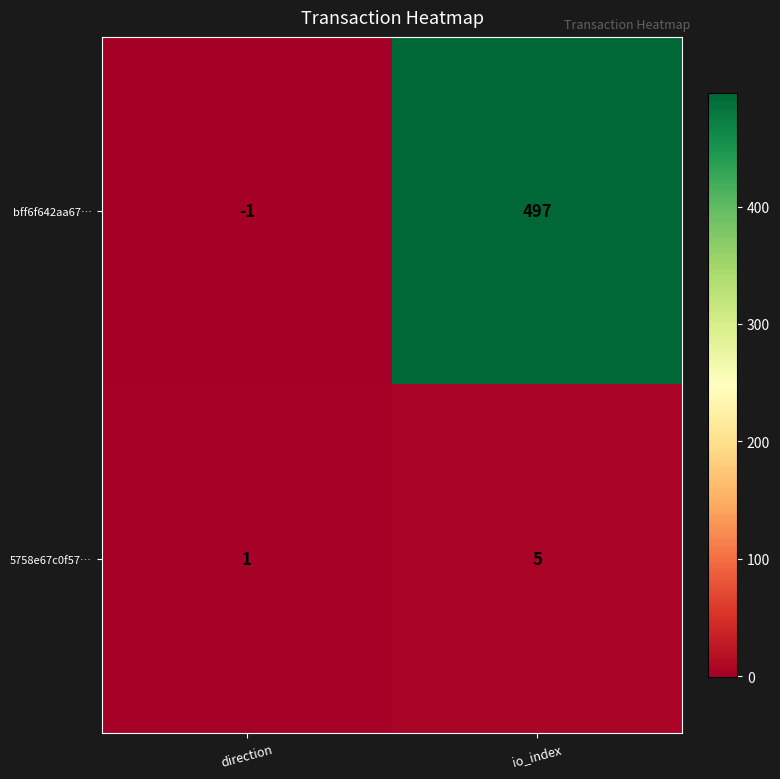

At how many categories does at least one series exceed 152?

1